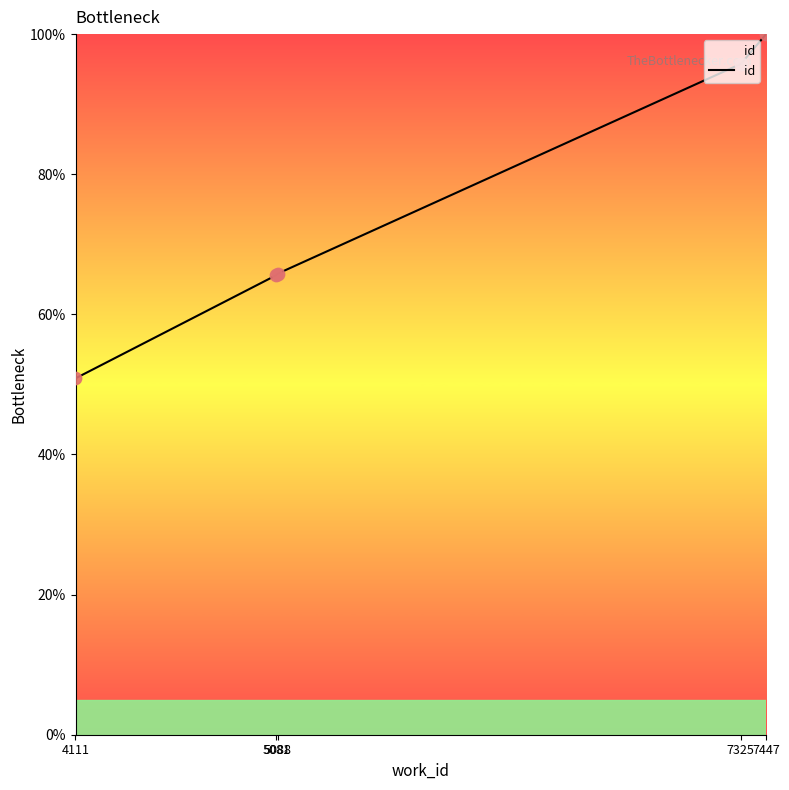

Between 4111 and 7447, which is larger?

7447